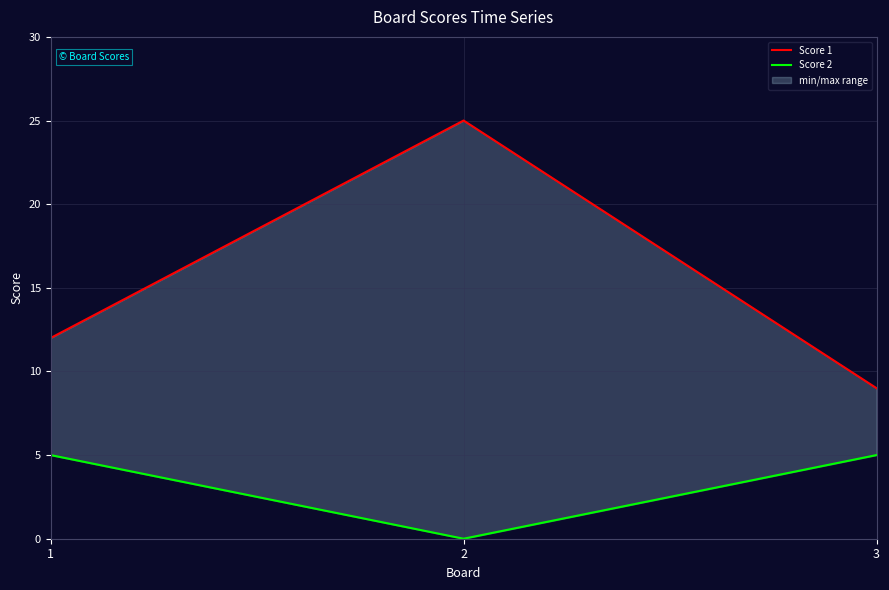

What is the value of the Score 2 point at the 1st from the left?

5